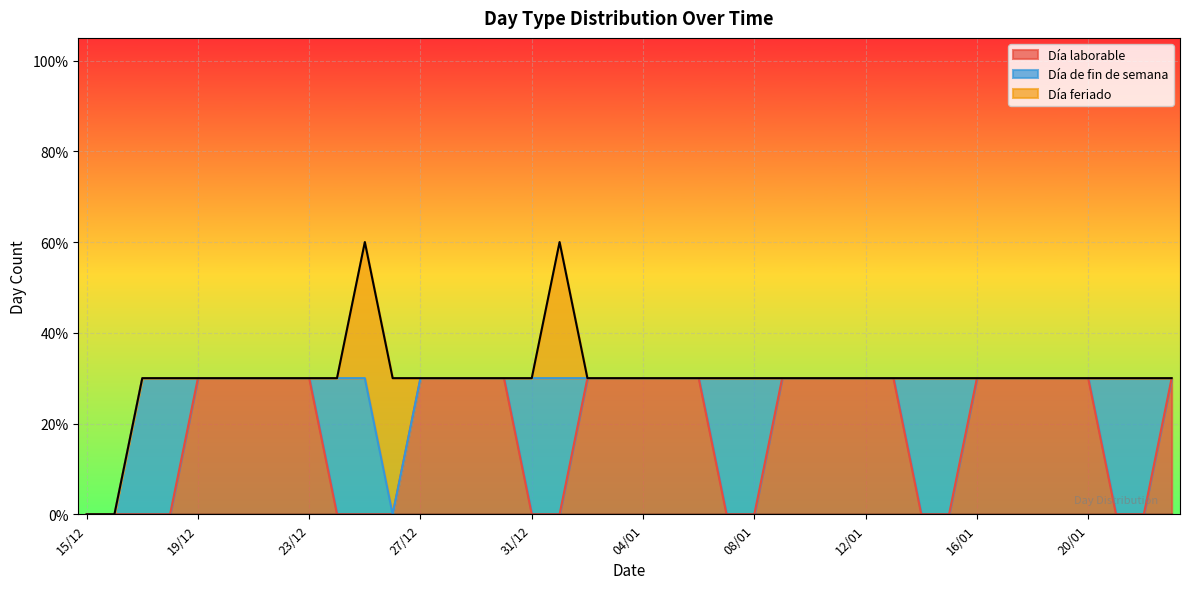

True or false: Día de fin de semana and Día feriado cross at least once.

False